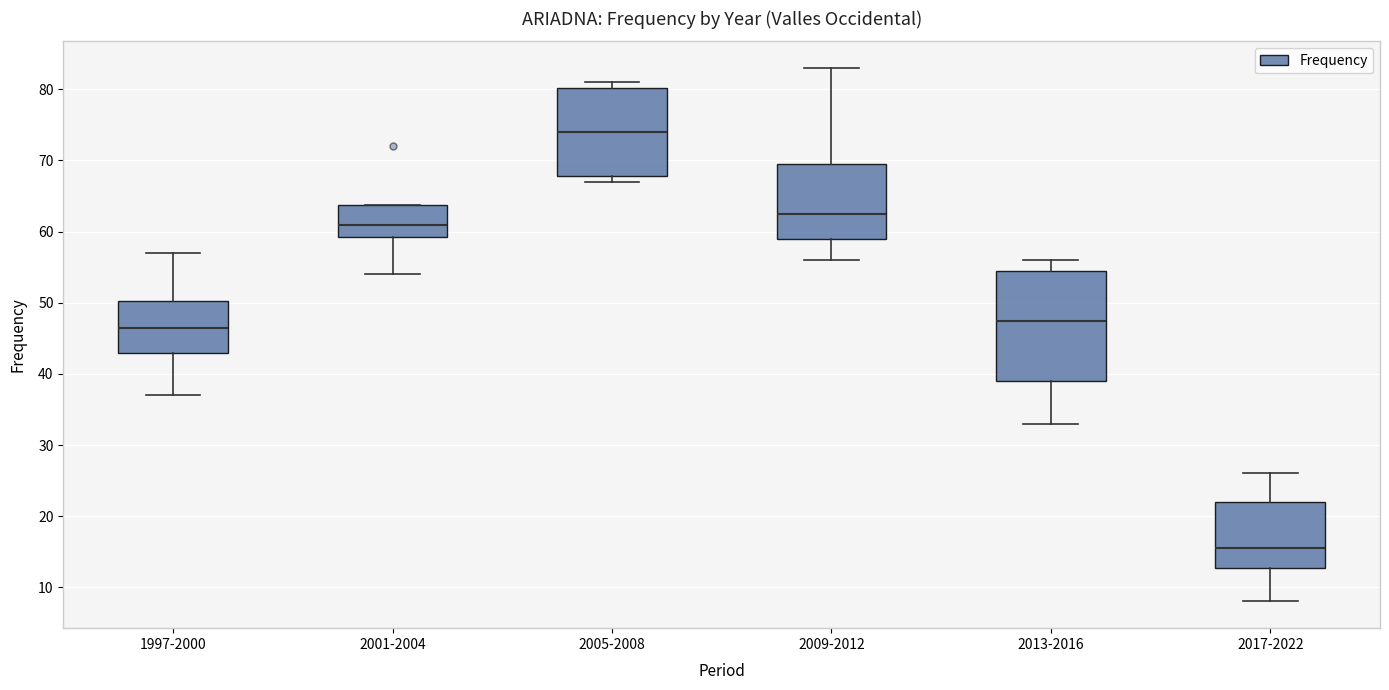

Where does the lower whisker of the box for 2017-2022 end on the y-axis? The values are not printed on the chart, so give them approximately, as read against the axis.

8